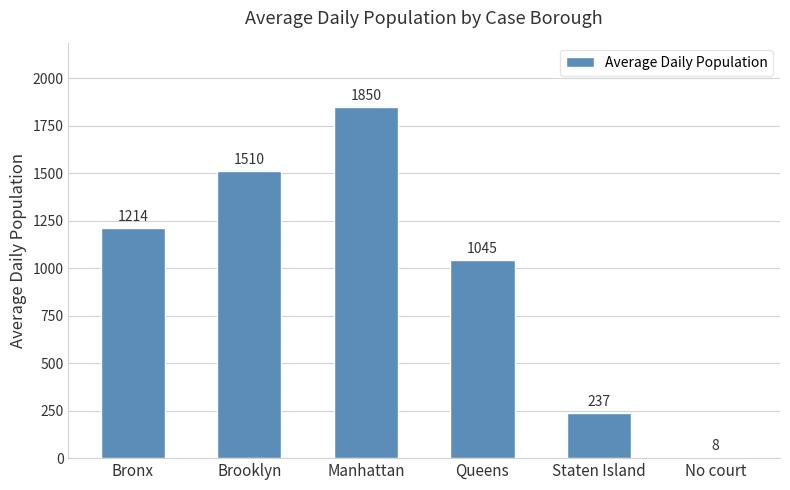

Reading left to right, extract all data points from this chart.

1214	1510	1850	1045	237	8